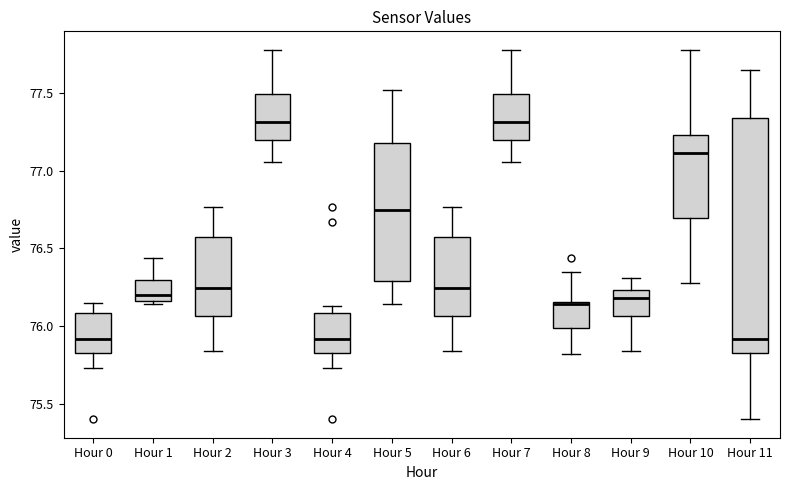

Reading left to right, read every box against the y-axis: the position of its median line, the range the box covers, and the ends of its whiskers. The values are not printed on the chart, so give them approximately, as read against the axis.

Hour 0: median 75.90, box 75.85 to 76.10, whiskers 75.75 to 76.15
Hour 1: median 76.20, box 76.15 to 76.30, whiskers 76.15 (just below the box's lower edge) to 76.45
Hour 2: median 76.25, box 76.05 to 76.55, whiskers 75.85 to 76.75
Hour 3: median 77.30, box 77.20 to 77.50, whiskers 77.05 to 77.80
Hour 4: median 75.90, box 75.85 to 76.10, whiskers 75.75 to 76.15
Hour 5: median 76.75, box 76.30 to 77.20, whiskers 76.15 to 77.50
Hour 6: median 76.25, box 76.05 to 76.55, whiskers 75.85 to 76.75
Hour 7: median 77.30, box 77.20 to 77.50, whiskers 77.05 to 77.80
Hour 8: median 76.15 (just below the box's upper edge), box 76.00 to 76.15, whiskers 75.80 to 76.35
Hour 9: median 76.20, box 76.05 to 76.25, whiskers 75.85 to 76.30
Hour 10: median 77.10, box 76.70 to 77.25, whiskers 76.30 to 77.80
Hour 11: median 75.90, box 75.85 to 77.35, whiskers 75.40 to 77.65